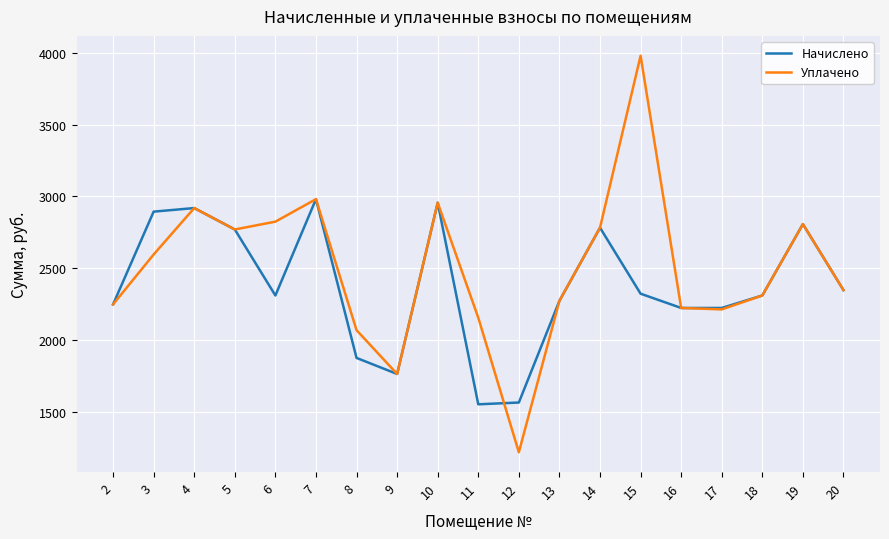

Where does the Уплачено series first go above 2347?

3